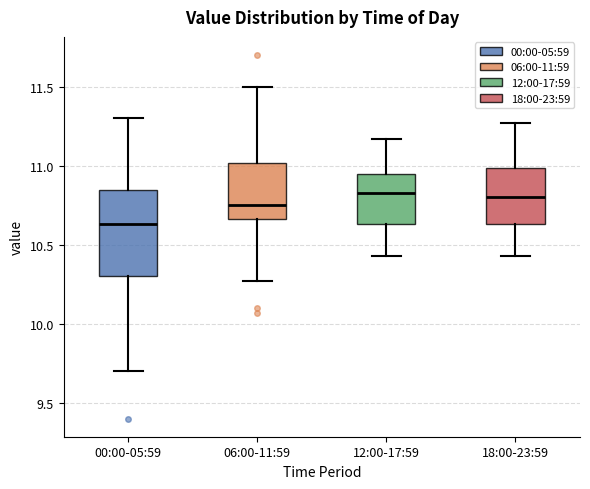

Where does the median line of the box for 00:00-05:59 sit on the y-axis? The values are not printed on the chart, so give them approximately, as read against the axis.

10.65